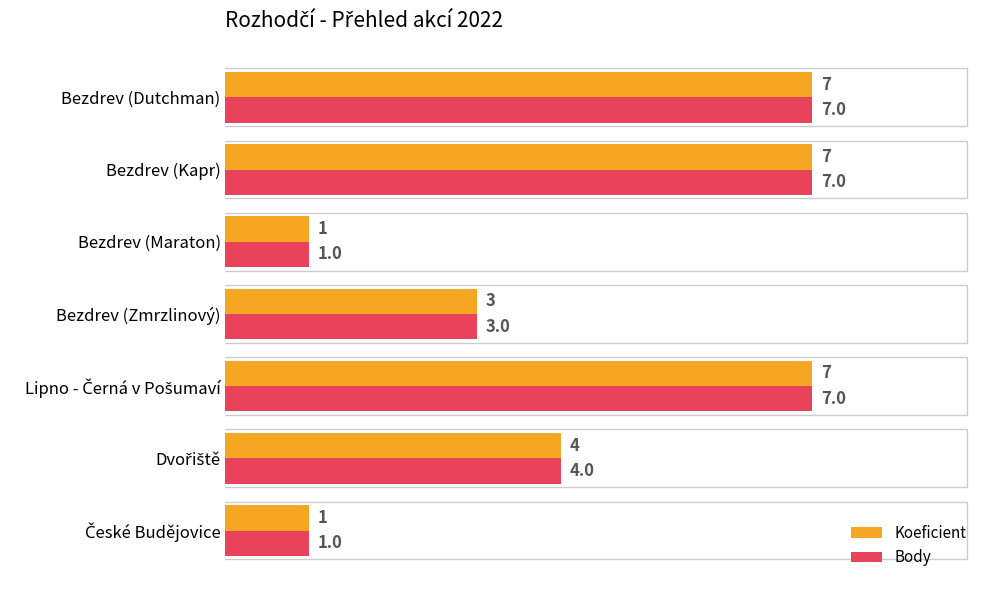

What is the maximum value for Koeficient?

7